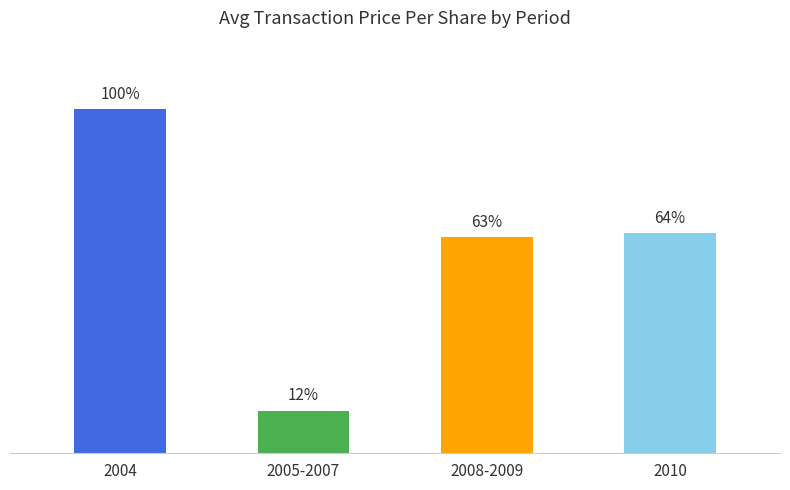

What is the change in value from 2004 to 2005-2007?

-36.1